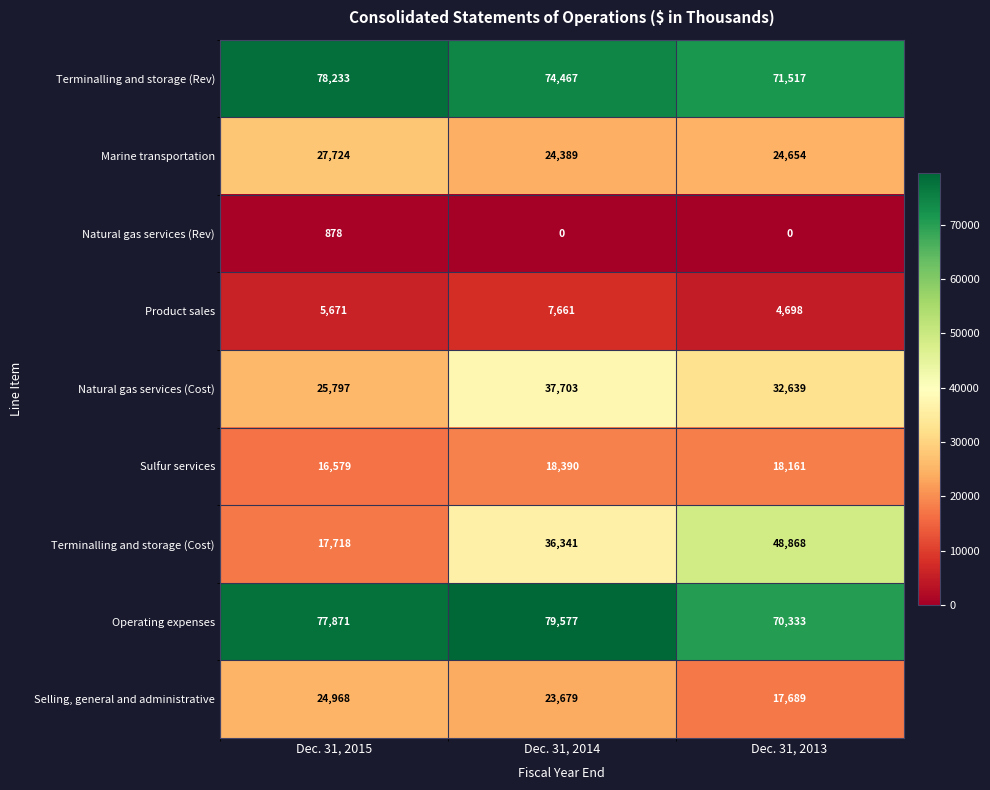

What is the spread (max minus min) of values at Dec. 31, 2015?

77355